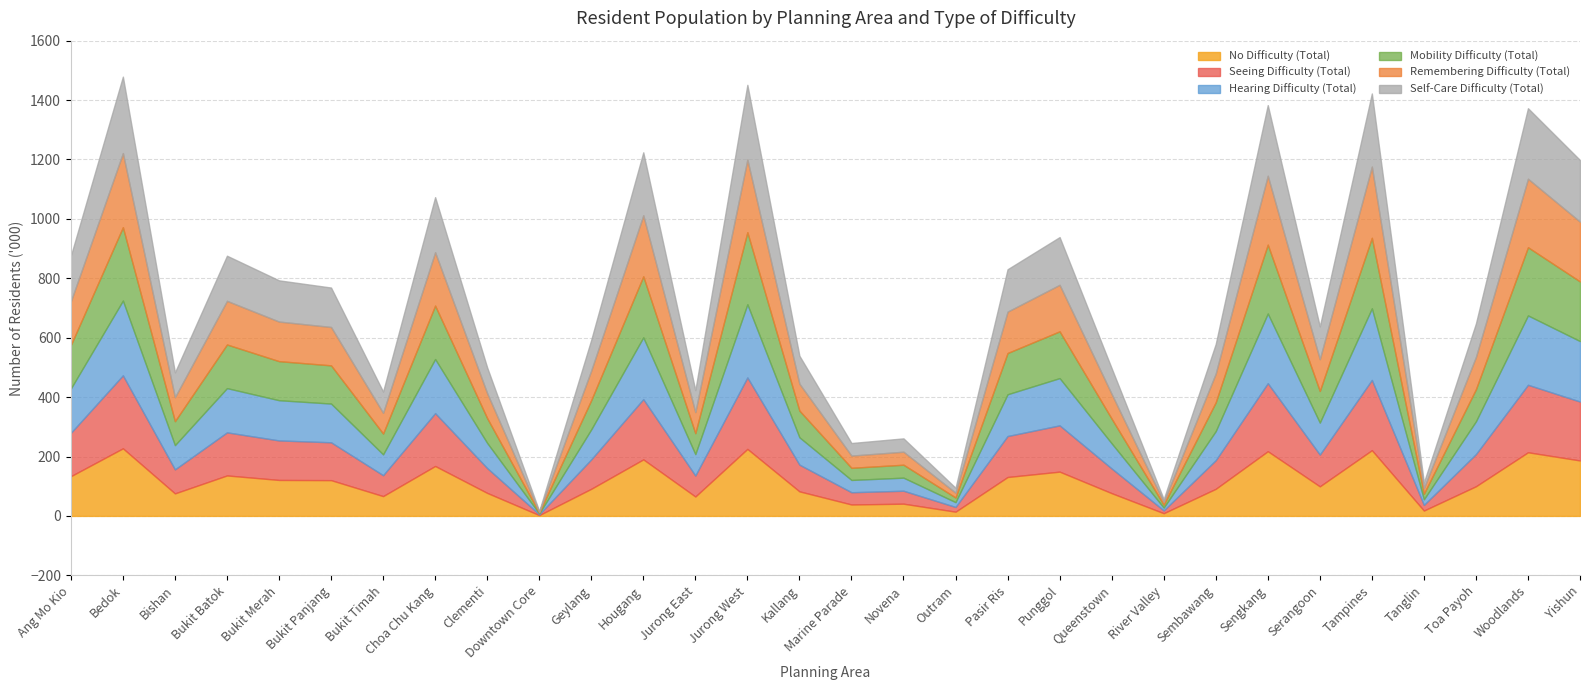

Reading left to right, list all the values displayed in this chart.

No Difficulty (Total): Ang Mo Kio=133770	Bedok=227574	Bishan=75857	Bukit Batok=136272	Bukit Merah=121114	Bukit Panjang=120434	Bukit Timah=66717	Choa Chu Kang=168137	Clementi=77509	Downtown Core=2672	Geylang=91347	Hougang=190340	Jurong East=65348	Jurong West=225642	Kallang=82707	Marine Parade=38530	Novena=41187	Outram=14303	Pasir Ris=131010	Punggol=149084	Queenstown=76608	River Valley=9153	Sembawang=91239	Sengkang=217818	Serangoon=99552	Tampines=221346	Tanglin=18094	Toa Payoh=99889	Woodlands=214276	Yishun=186721
Seeing Difficulty (Total): Ang Mo Kio=145842	Bedok=245763	Bishan=80831	Bukit Batok=145055	Bukit Merah=133046	Bukit Panjang=127440	Bukit Timah=70349	Choa Chu Kang=177913	Clementi=83589	Downtown Core=2764	Geylang=99090	Hougang=202814	Jurong East=70680	Jurong West=240623	Kallang=89896	Marine Parade=41201	Novena=43577	Outram=15842	Pasir Ris=137922	Punggol=155780	Queenstown=83154	River Valley=9444	Sembawang=96242	Sengkang=228962	Serangoon=106933	Tampines=236553	Tanglin=18933	Toa Payoh=108248	Woodlands=227165	Yishun=198283
Hearing Difficulty (Total): Ang Mo Kio=149414	Bedok=251657	Bishan=81596	Bukit Batok=148937	Bukit Merah=135391	Bukit Panjang=130403	Bukit Timah=70197	Choa Chu Kang=182141	Clementi=84700	Downtown Core=2769	Geylang=101036	Hougang=208096	Jurong East=72070	Jurong West=246274	Kallang=92093	Marine Parade=41378	Novena=44021	Outram=16230	Pasir Ris=140676	Punggol=159094	Queenstown=84638	River Valley=9475	Sembawang=98044	Sengkang=234660	Serangoon=107697	Tampines=241056	Tanglin=18966	Toa Payoh=110457	Woodlands=233512	Yishun=203574
Mobility Difficulty (Total): Ang Mo Kio=146360	Bedok=247013	Bishan=80742	Bukit Batok=146879	Bukit Merah=131498	Bukit Panjang=128635	Bukit Timah=70062	Choa Chu Kang=179892	Clementi=83430	Downtown Core=2779	Geylang=98605	Hougang=205316	Jurong East=70463	Jurong West=242688	Kallang=89873	Marine Parade=40839	Novena=43595	Outram=15650	Pasir Ris=138845	Punggol=157478	Queenstown=83063	River Valley=9506	Sembawang=97063	Sengkang=231909	Serangoon=106555	Tampines=237355	Tanglin=18854	Toa Payoh=108041	Woodlands=229614	Yishun=200710
Remembering Difficulty (Total): Ang Mo Kio=147069	Bedok=249565	Bishan=80706	Bukit Batok=146973	Bukit Merah=133311	Bukit Panjang=129228	Bukit Timah=69835	Choa Chu Kang=179782	Clementi=83981	Downtown Core=2747	Geylang=99809	Hougang=205594	Jurong East=71131	Jurong West=244789	Kallang=90668	Marine Parade=41155	Novena=43796	Outram=15993	Pasir Ris=139314	Punggol=156637	Queenstown=83144	River Valley=9472	Sembawang=96799	Sengkang=231935	Serangoon=107005	Tampines=239749	Tanglin=18867	Toa Payoh=108688	Woodlands=230685	Yishun=201278
Self-Care Difficulty (Total): Ang Mo Kio=153393	Bedok=257340	Bishan=83470	Bukit Batok=151902	Bukit Merah=138728	Bukit Panjang=132728	Bukit Timah=71495	Choa Chu Kang=185264	Clementi=86744	Downtown Core=2805	Geylang=103372	Hougang=211988	Jurong East=73662	Jurong West=251368	Kallang=94083	Marine Parade=42344	Novena=44901	Outram=16670	Pasir Ris=142701	Punggol=160611	Queenstown=86633	River Valley=9597	Sembawang=99561	Sengkang=237768	Serangoon=110302	Tampines=246180	Tanglin=19155	Toa Payoh=112774	Woodlands=237395	Yishun=207528